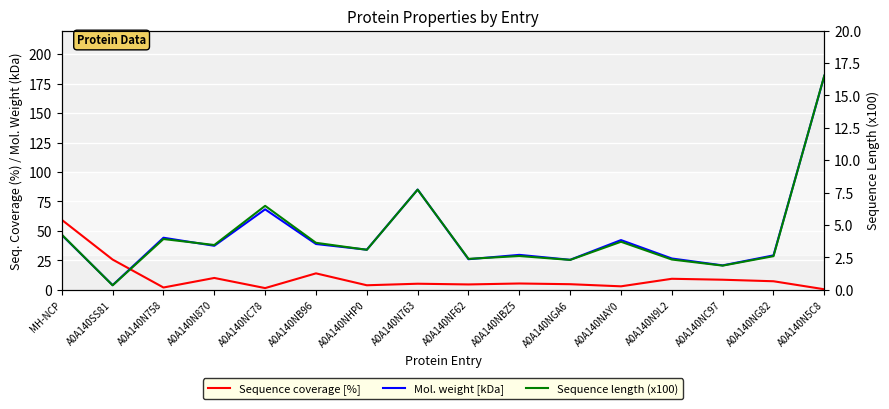

What is the total value across all series at A0A140N5C8?

198.6